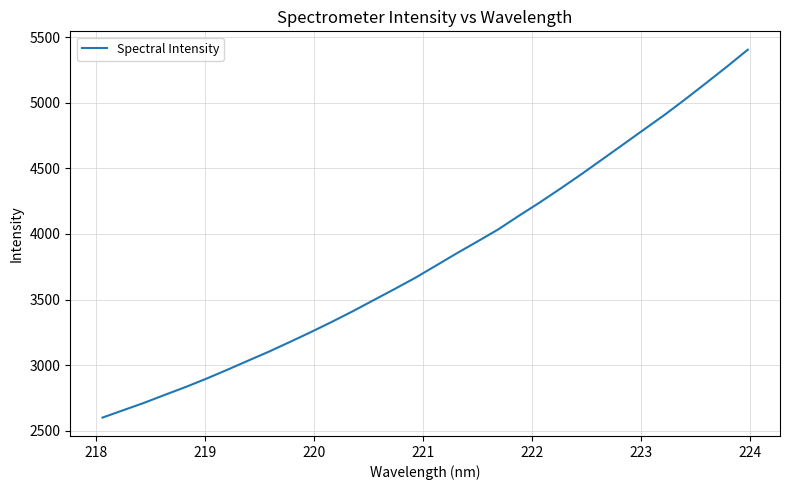

What is the difference between the maximum and minimum values?

2802.4